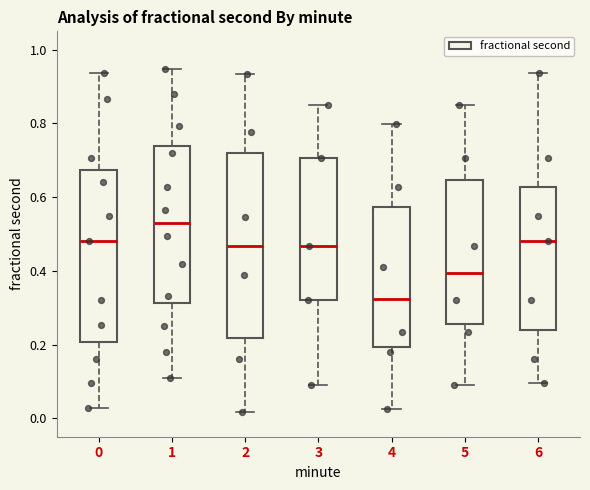

Reading left to right, read every box against the y-axis: the position of its median line, the range the box covers, and the ends of its whiskers. The values are not printed on the chart, so give them approximately, as read against the axis.

0: median 0.48, box 0.20 to 0.68, whiskers 0.02 to 0.94
1: median 0.54, box 0.32 to 0.74, whiskers 0.10 to 0.94
2: median 0.46, box 0.22 to 0.72, whiskers 0.02 to 0.94
3: median 0.46, box 0.32 to 0.70, whiskers 0.10 to 0.86
4: median 0.32, box 0.20 to 0.58, whiskers 0.02 to 0.80
5: median 0.40, box 0.26 to 0.64, whiskers 0.10 to 0.86
6: median 0.48, box 0.24 to 0.62, whiskers 0.10 to 0.94